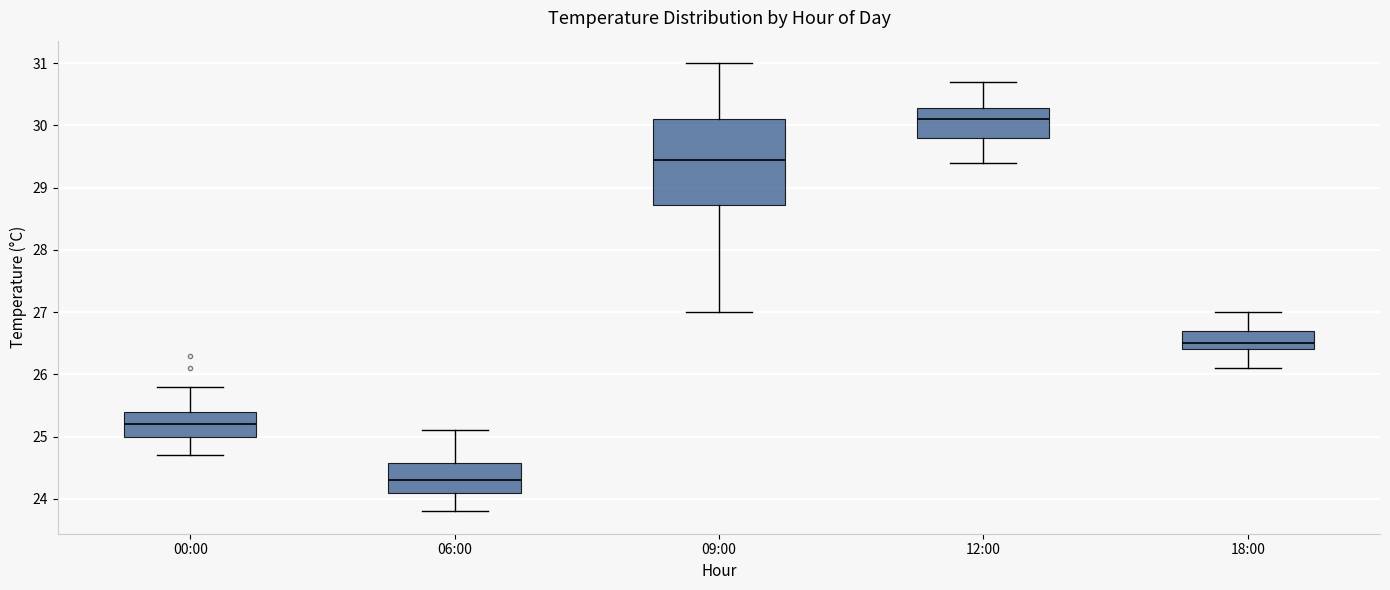

Comparing the boxes themselves (not the whiskers), which one is the tallest?

09:00